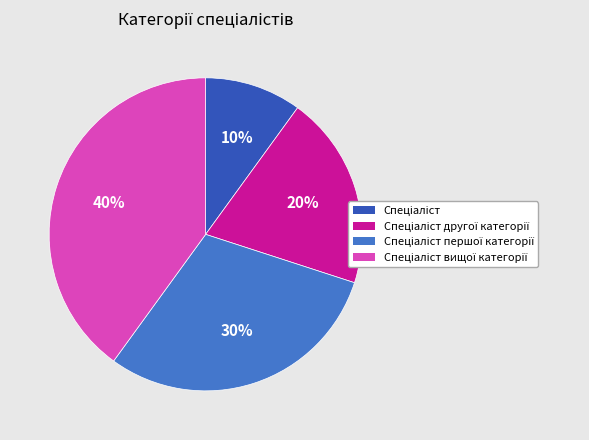

To the nearest percent, what is the average slice percentage?

25%